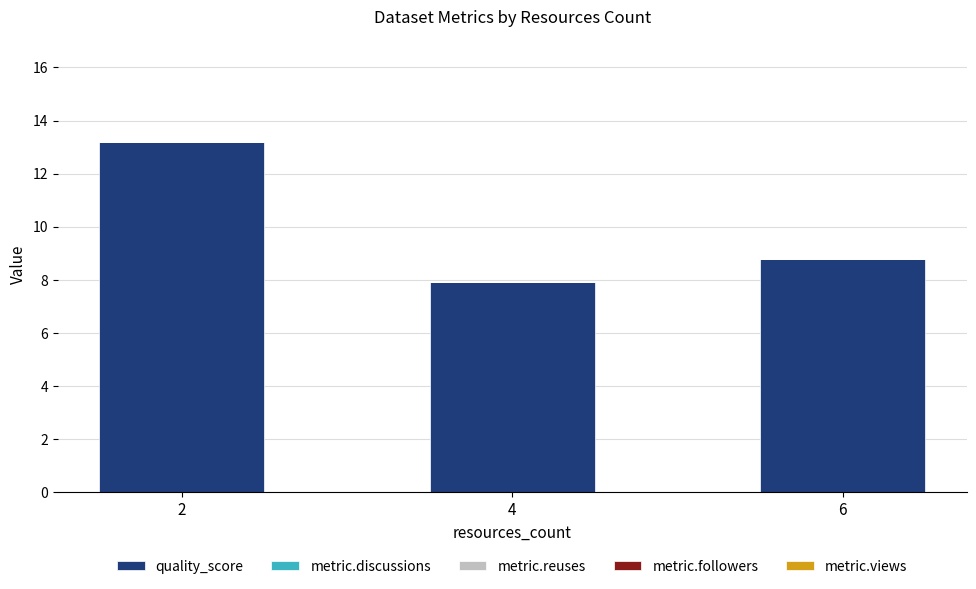

Count the number of data series in this chart.

1